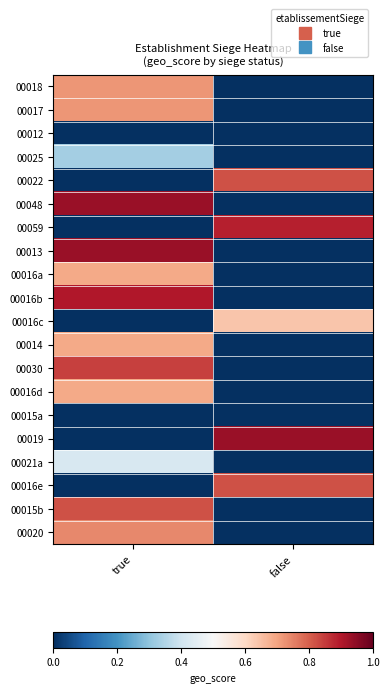

Which has a higher value, true or false?

true